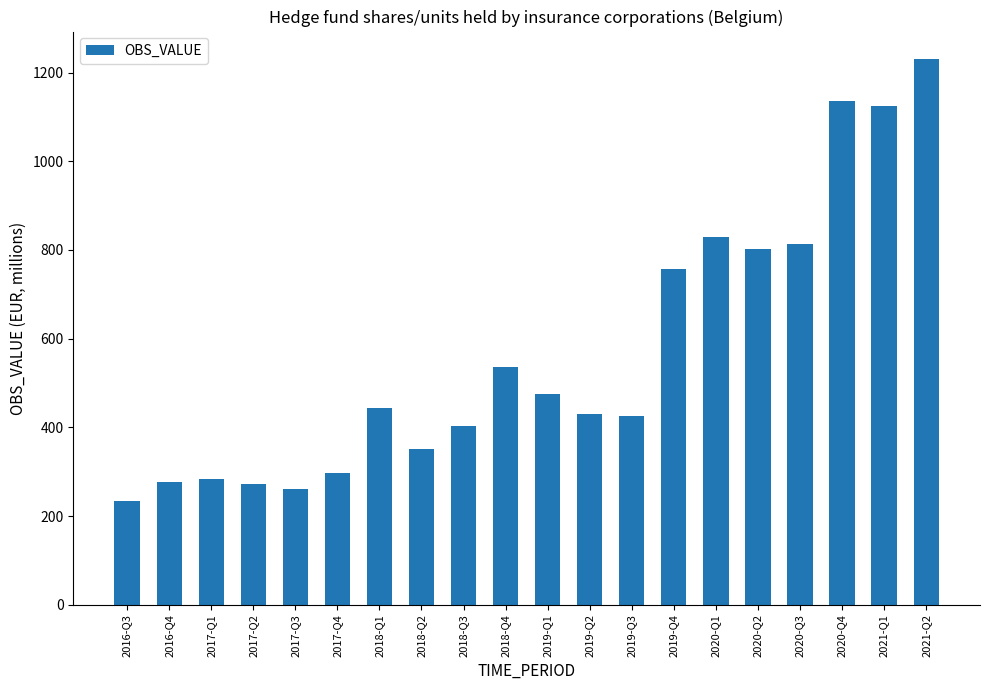

True or false: the data shows 813 at 2020-Q3.

True